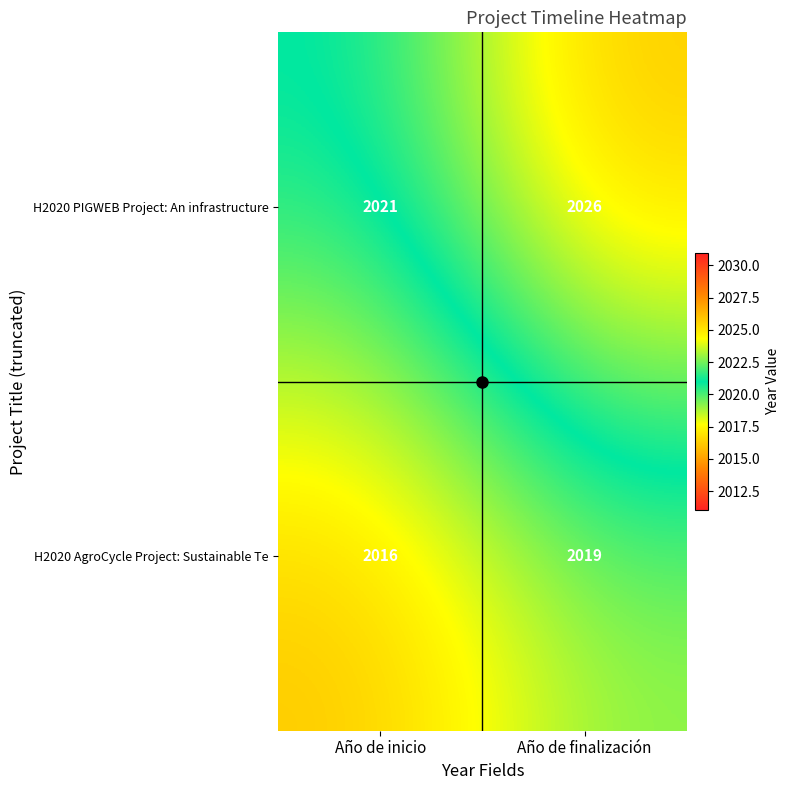

Is the value of H2020 AgroCycle Project: Sustainable Te at Año de inicio greater than the value of H2020 PIGWEB Project: An infrastructure at Año de finalización?

No